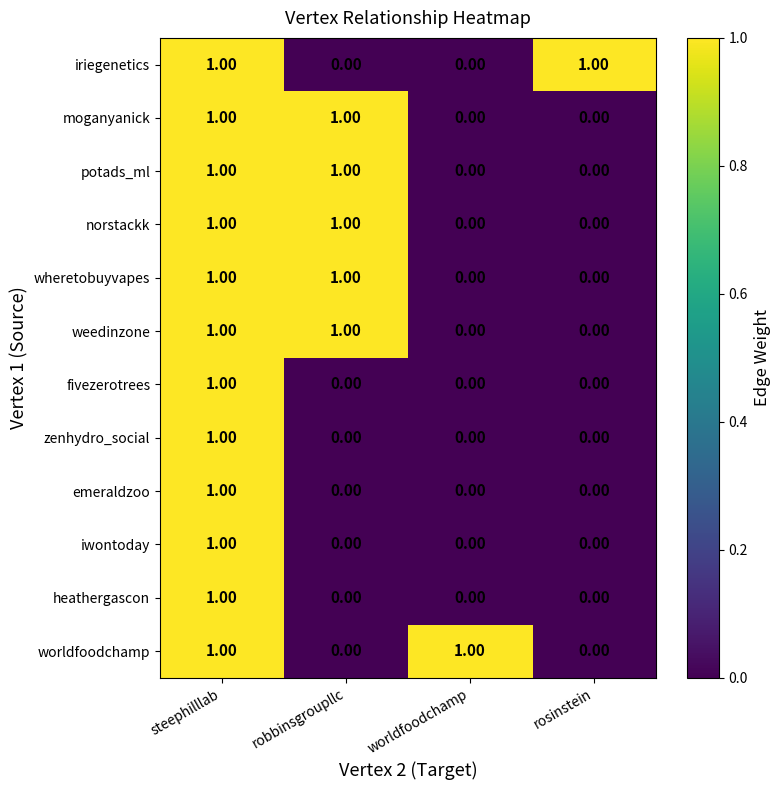

At how many categories does at least one series exceed 0?

4